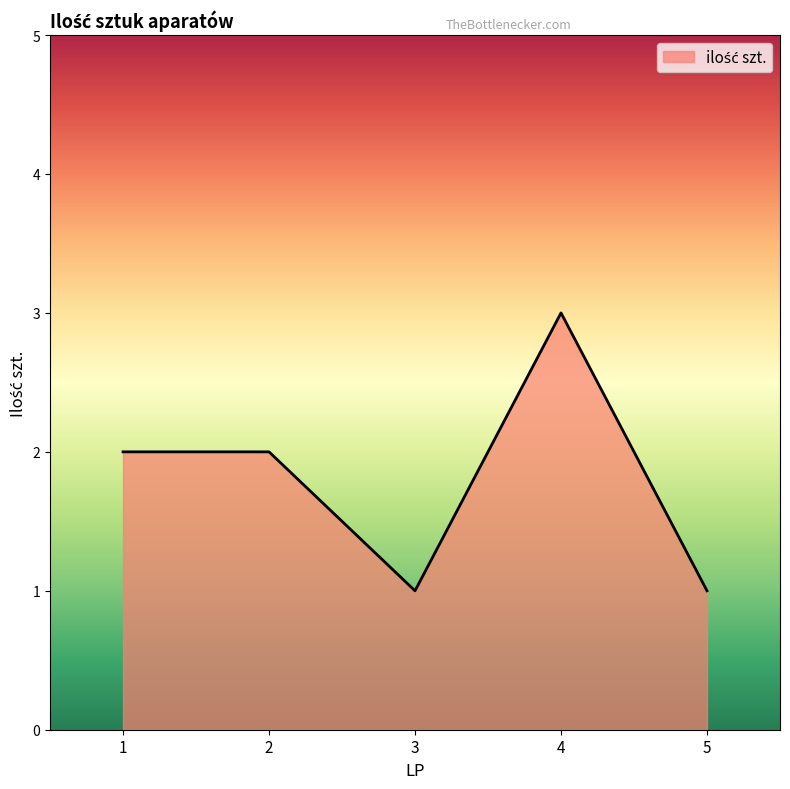

Reading left to right, list all the values displayed in this chart.

1=2	2=2	3=1	4=3	5=1